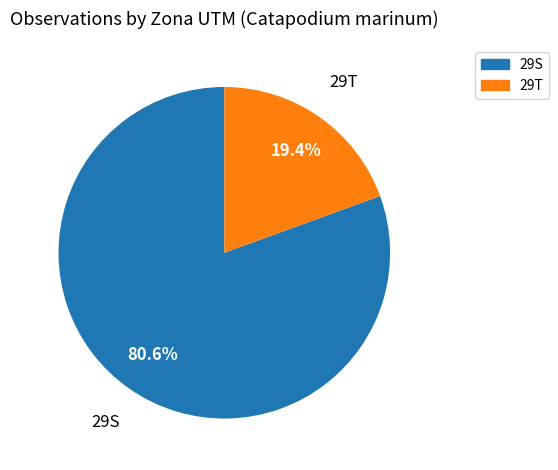

To the nearest percent, what percentage of the pie is 29S?

81%